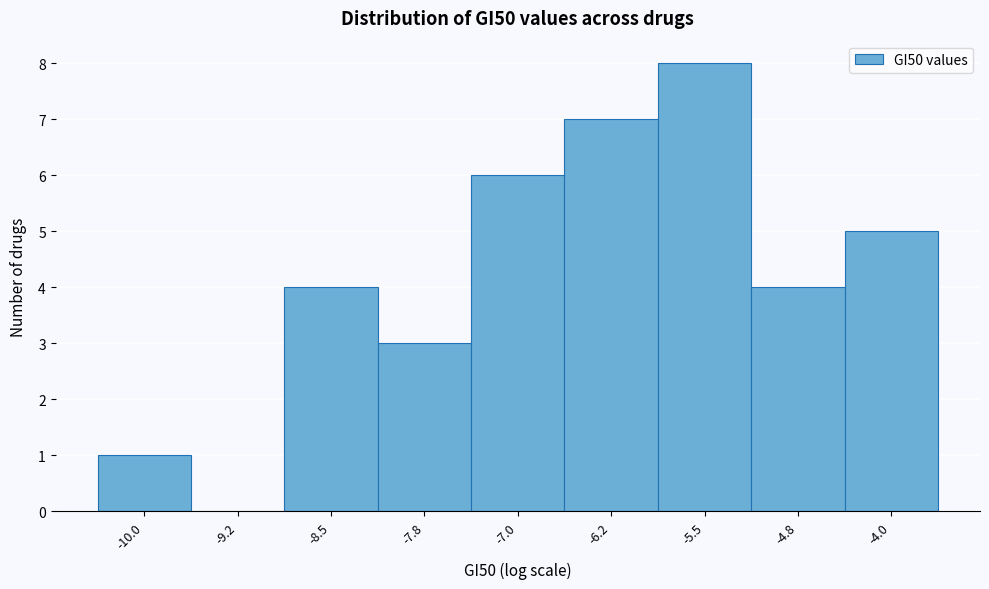

Reading left to right, what are all the values shown in this chart?

-10.0=1	-9.2=0	-8.5=4	-7.8=3	-7.0=6	-6.2=7	-5.5=8	-4.8=4	-4.0=5